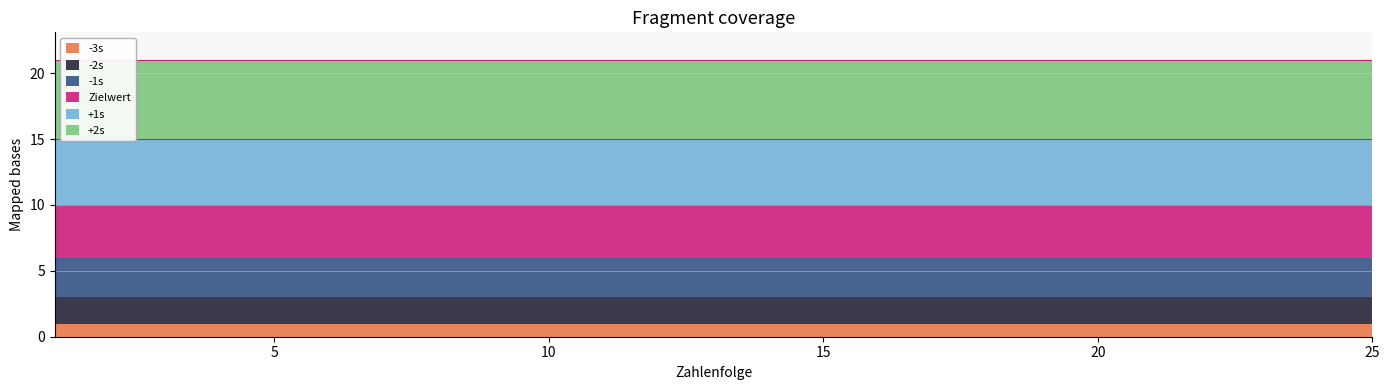

Rank the series by their average value, from lowest to highest.

-3s, -2s, -1s, Zielwert, +1s, +2s